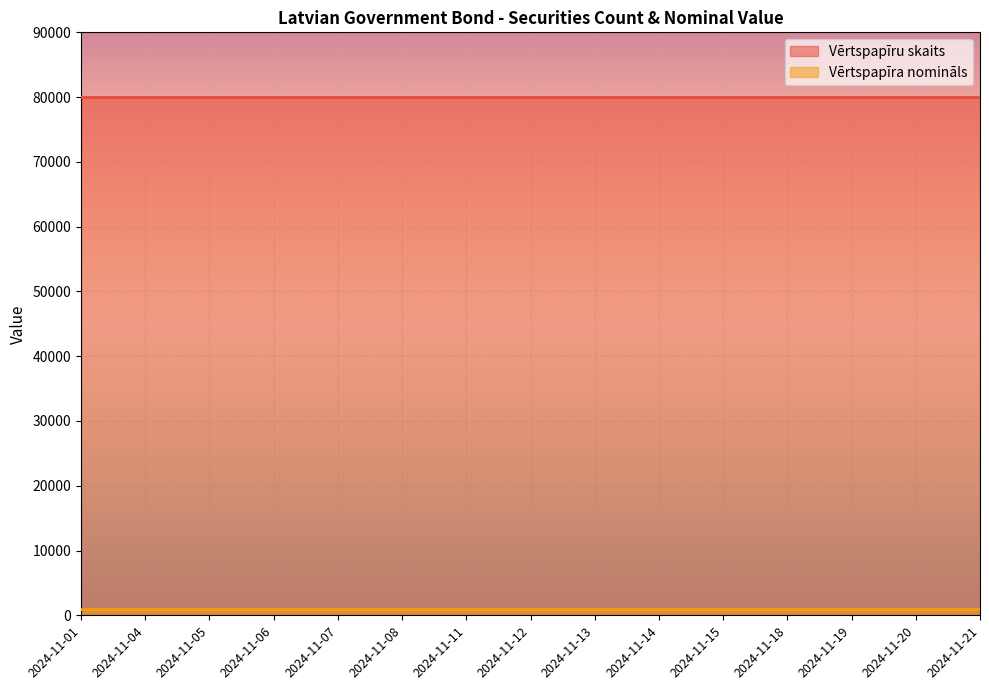

Which has a higher value, 2024-11-08 or 2024-11-15?

2024-11-08